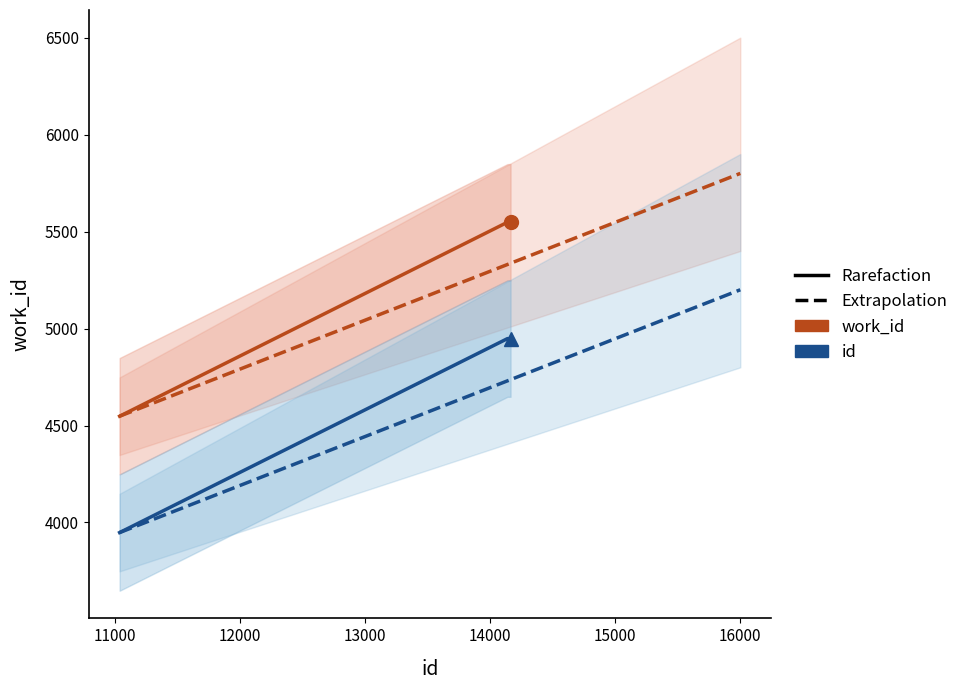

What is the spread (max minus min) of values at 12000?

600